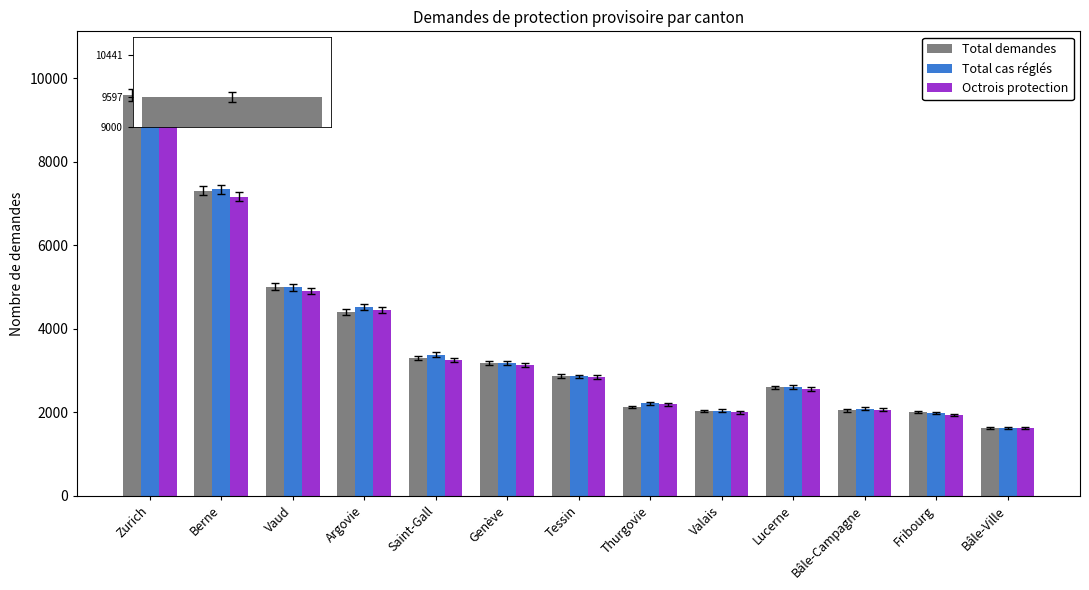

Which series has the largest total across all categories?

Total cas réglés